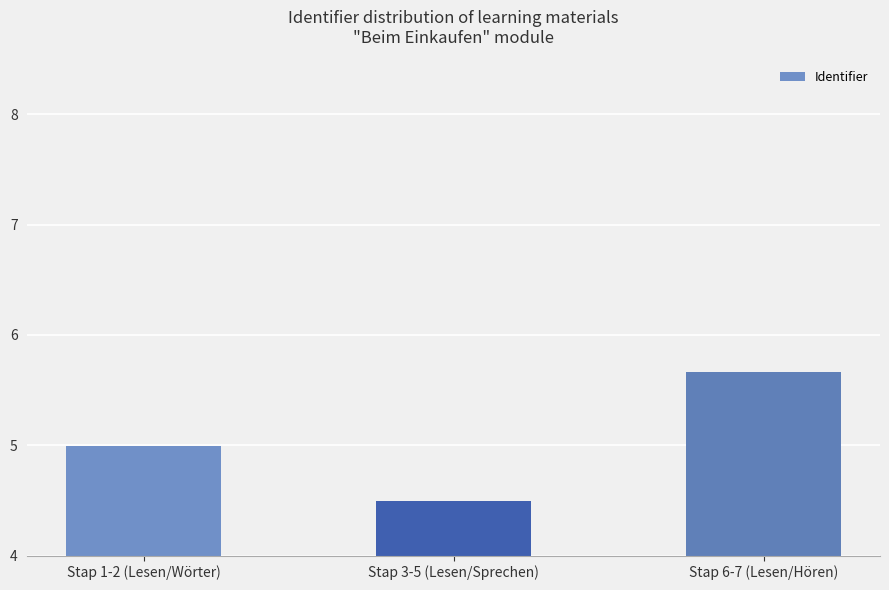

Are the bars horizontal?

No